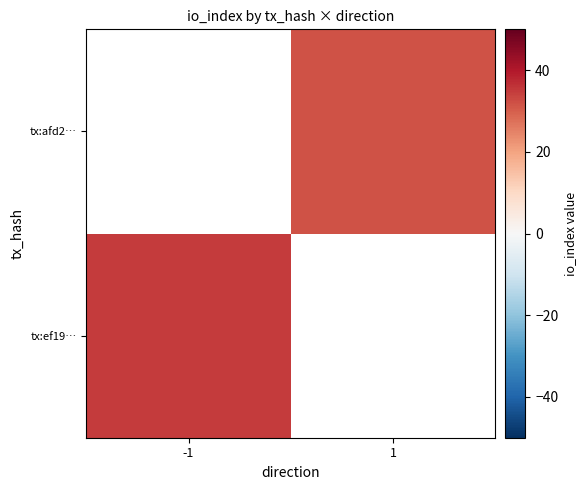

Count the number of categories in the chart.

2